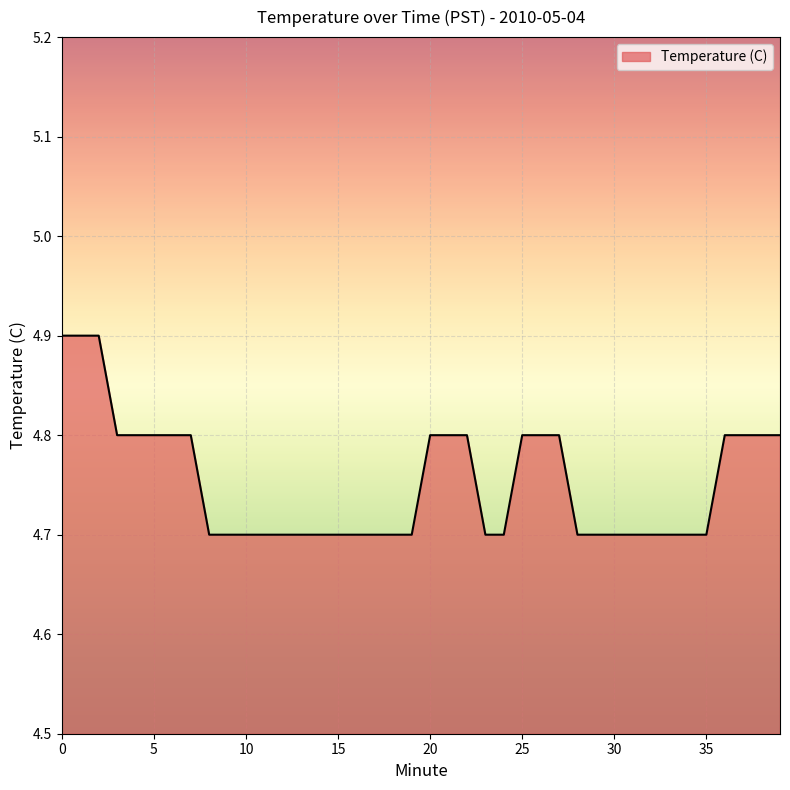

What is the maximum value shown in the chart?

4.9